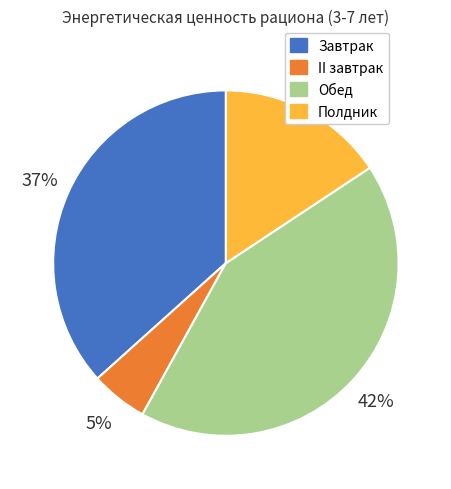

Do Завтрак and Обед together represent more than half of the pie?

Yes